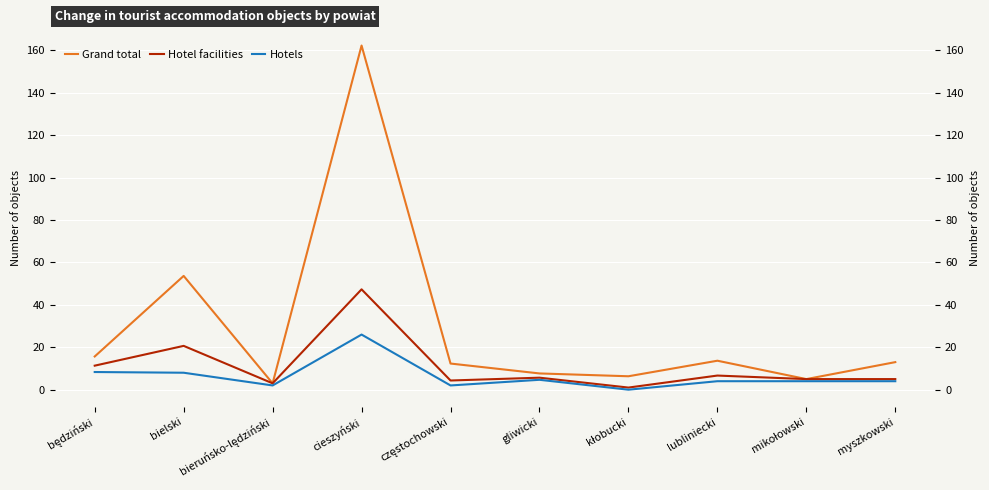

True or false: Hotels has more than 2 interior local peaks.

False